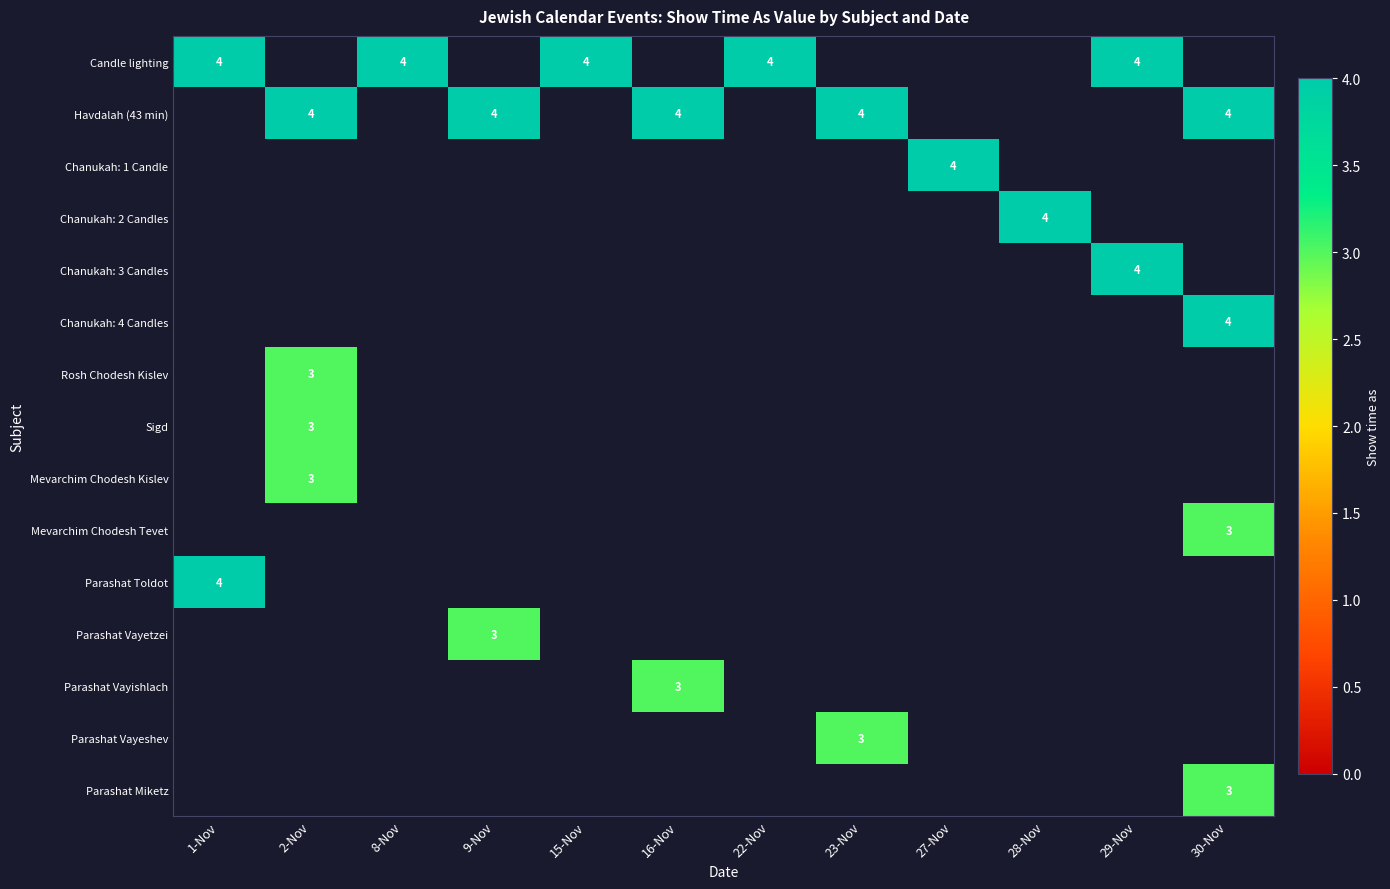

The value of Parashat Vayeshev at 23-Nov is 1. True or false?

False